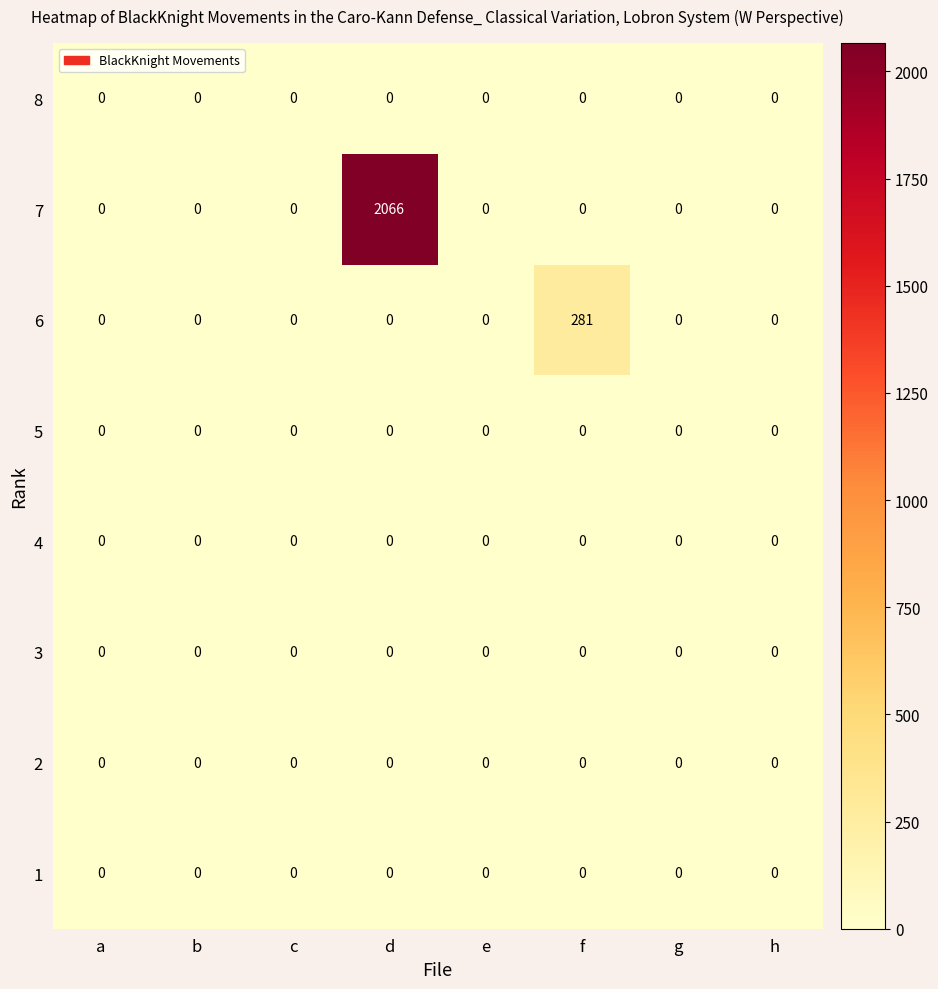

Which series changed the most between d and h?

7